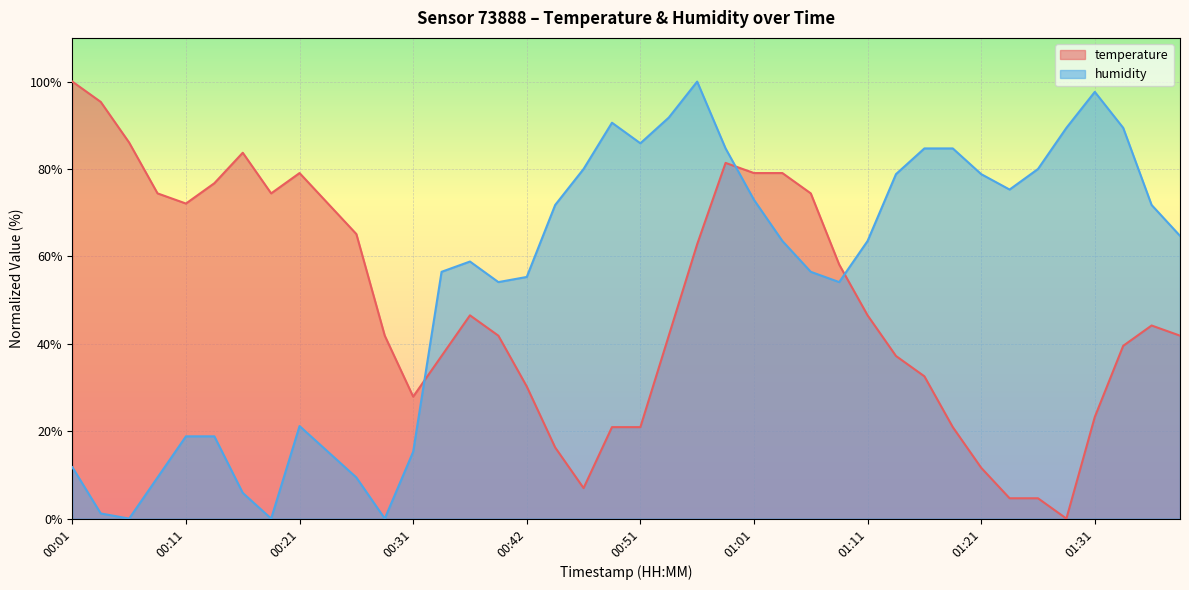

Reading left to right, extract all data points from this chart.

temperature: 100.0	95.3	86.0	74.4	72.1	76.7	83.7	74.4	79.1	72.1	65.1	41.9	27.9	37.2	46.5	41.9	30.2	16.3	7.0	20.9	20.9	41.9	62.8	81.4	79.1	79.1	74.4	58.1	46.5	37.2	32.6	20.9	11.6	4.7	4.7	0.0	23.3	39.5	44.2	41.9
humidity: 11.8	1.2	0.0	9.4	18.8	18.8	5.9	0.0	21.2	15.3	9.4	0.0	15.3	56.5	58.8	54.1	55.3	71.8	80.0	90.6	85.9	91.8	100.0	84.7	72.9	63.5	56.5	54.1	63.5	78.8	84.7	84.7	78.8	75.3	80.0	89.4	97.6	89.4	71.8	64.7